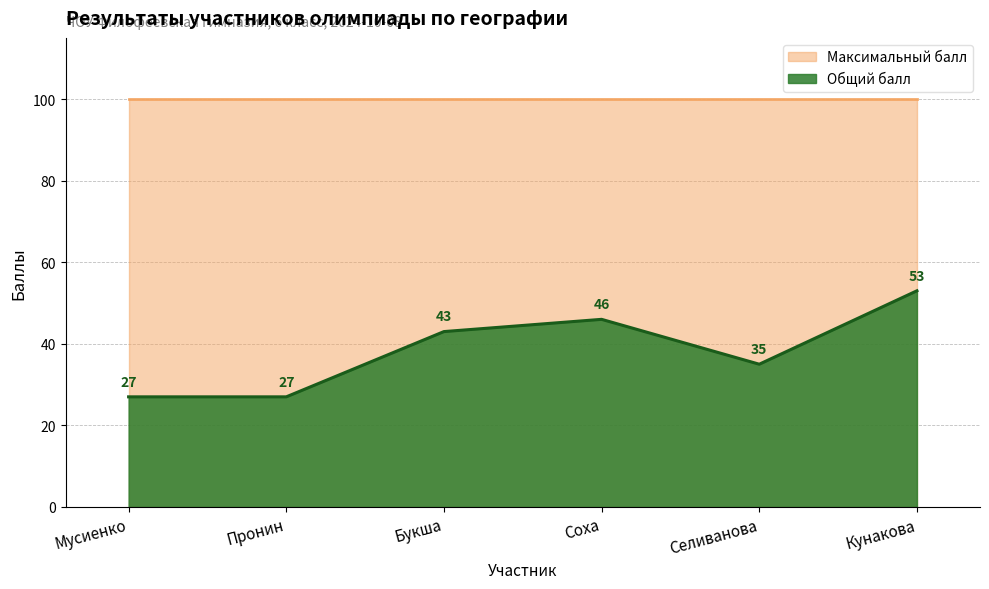

How many data points are less than 43?

3